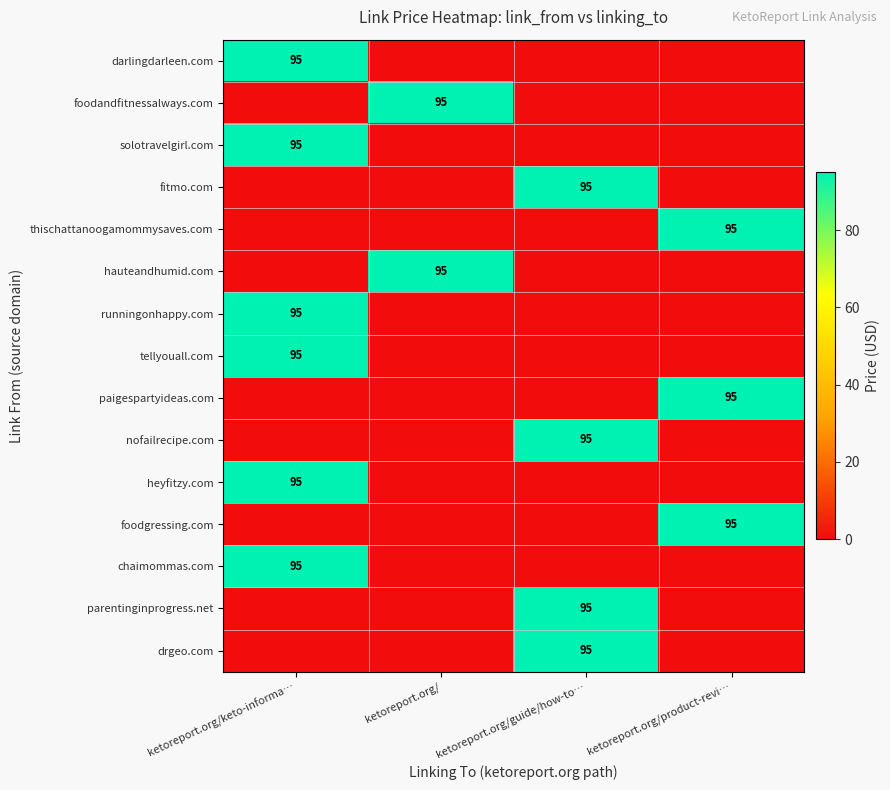

At which category is the sum across all series the highest?

ketoreport.org/keto-informa…